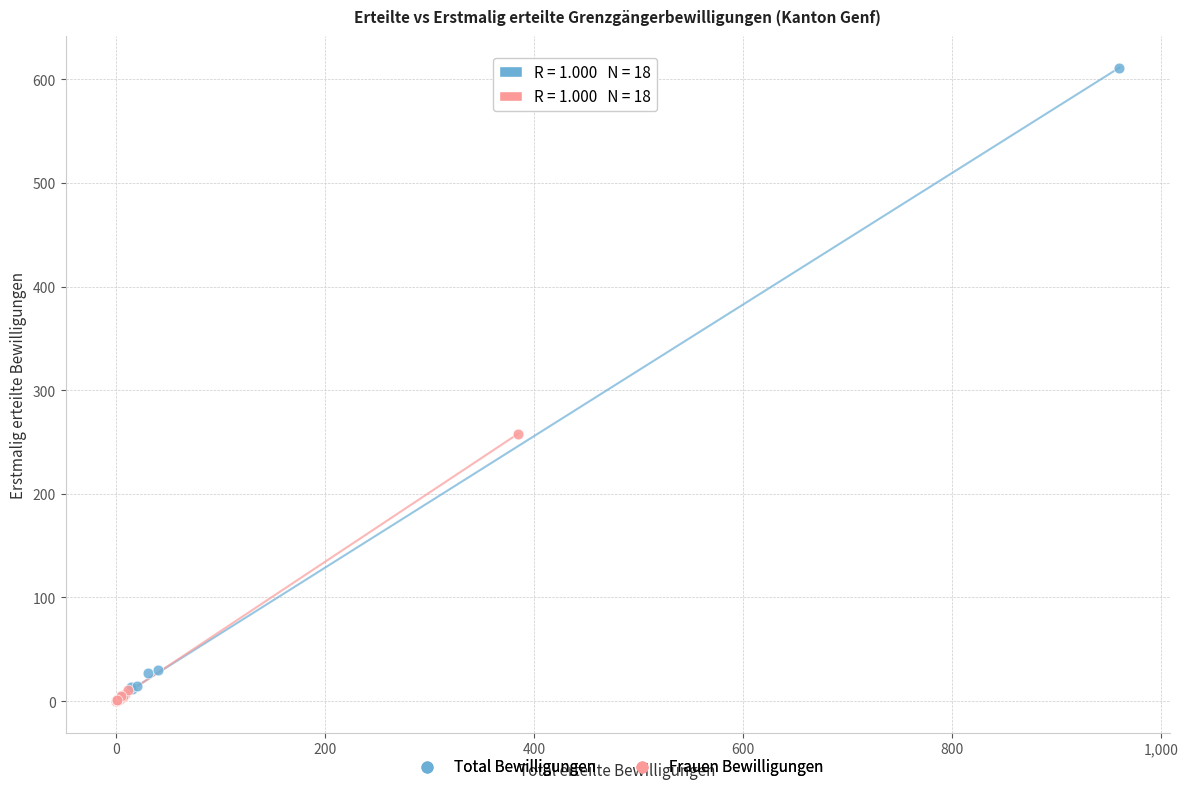

Which series reaches the maximum Y coordinate?

Total Bewilligungen